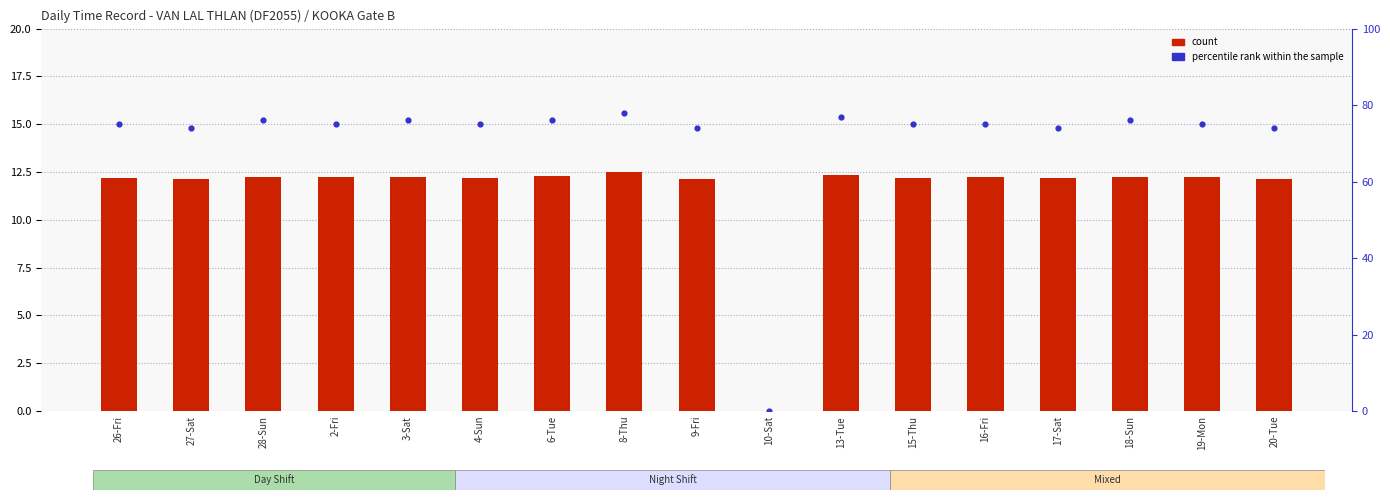

Which series has the widest spread of Y values?

percentile rank within the sample